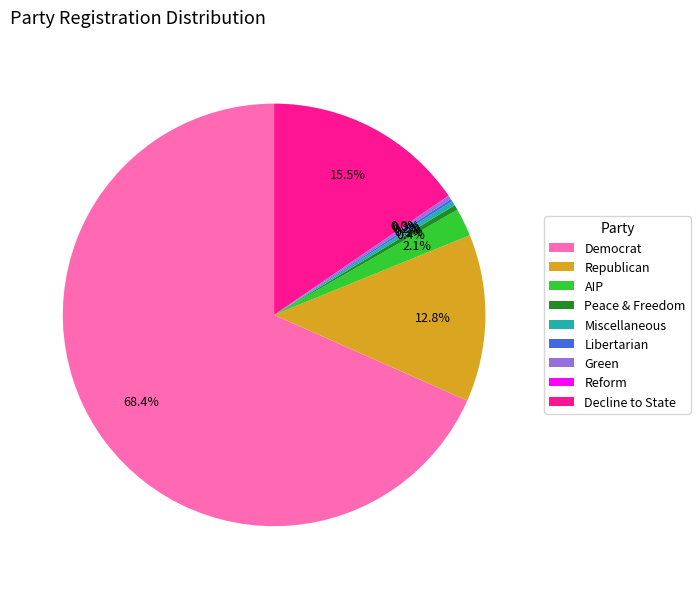

Which category has the biggest portion of the pie?

Democrat